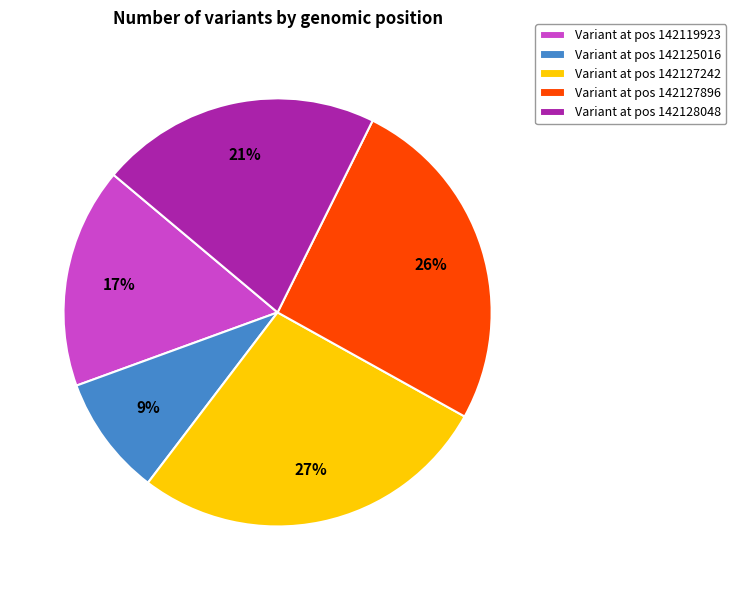

Which has a higher value, Variant at pos 142119923 or Variant at pos 142127896?

Variant at pos 142127896